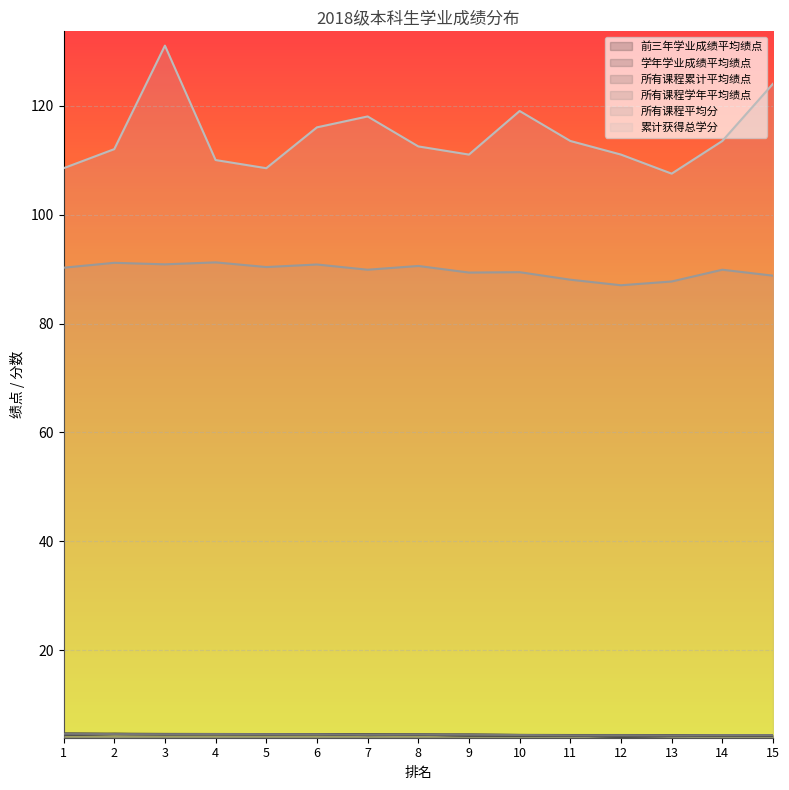

Which series has the largest total across all categories?

累计获得总学分